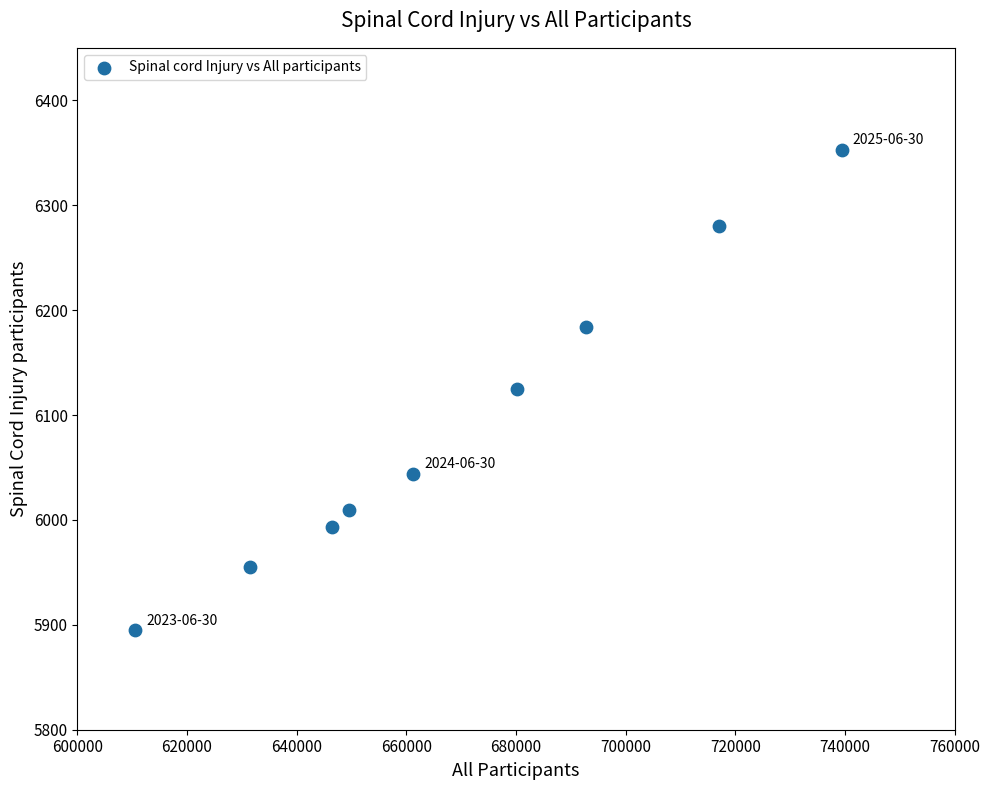

What is the range of Y values (max minus min)?

458